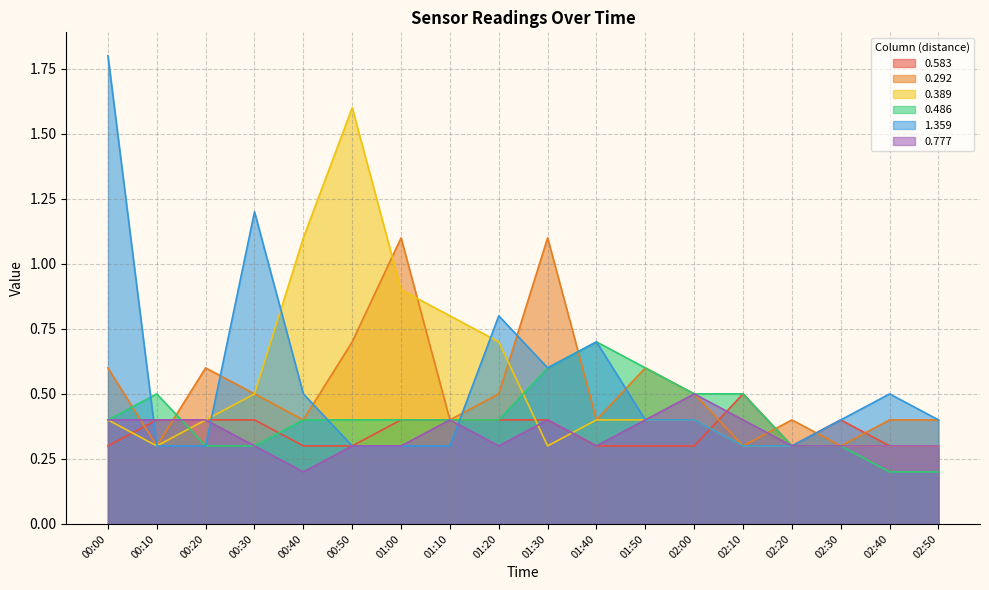

At which label does 0.292 reach its peak?

01:00